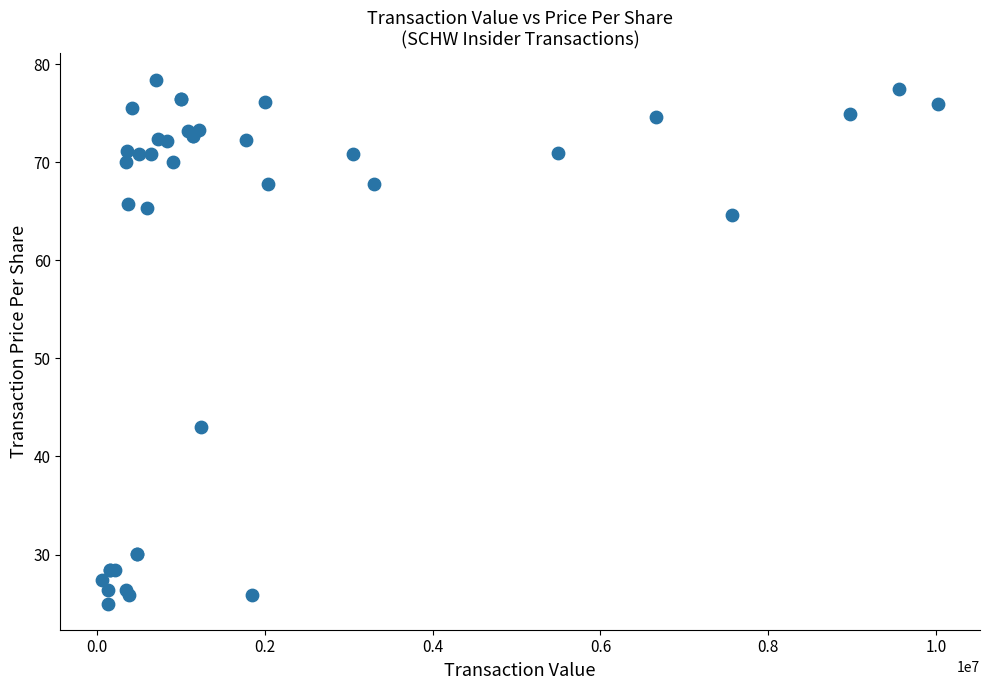

What Y value in the scatter plot is closest to 51?

43.0